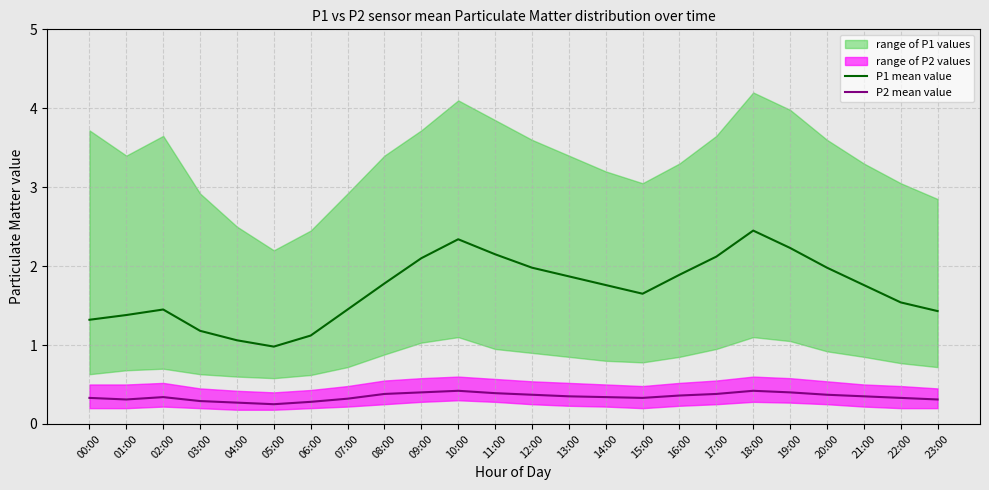

True or false: P1 mean value and P2 mean value intersect in this chart.

False